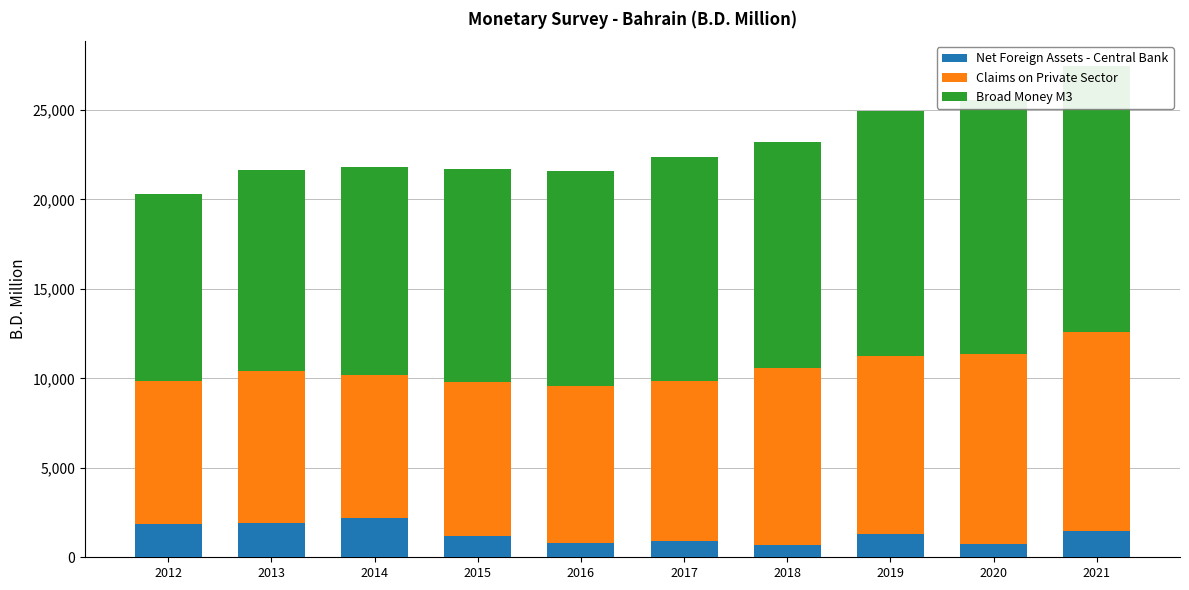

What is the sum of the Net Foreign Assets - Central Bank values at 2013 and 2015?

3068.1